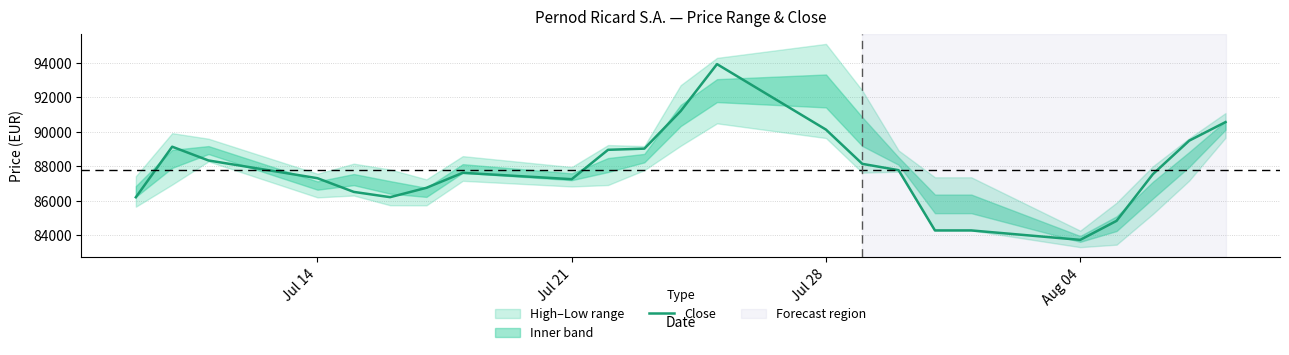

What is the lowest value of the Close series?

83727